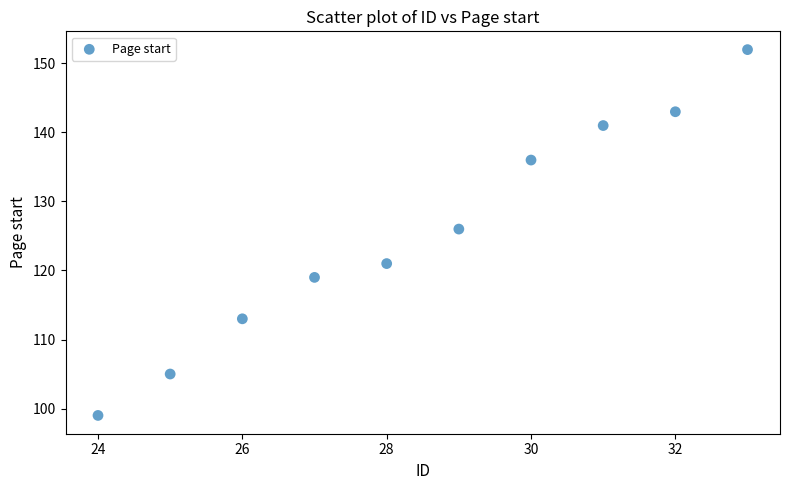

What is the average Y value?

126